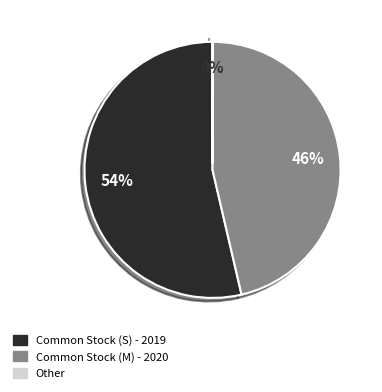

Is it true that Common Stock (M) - 2020 is 36% of the pie?

False